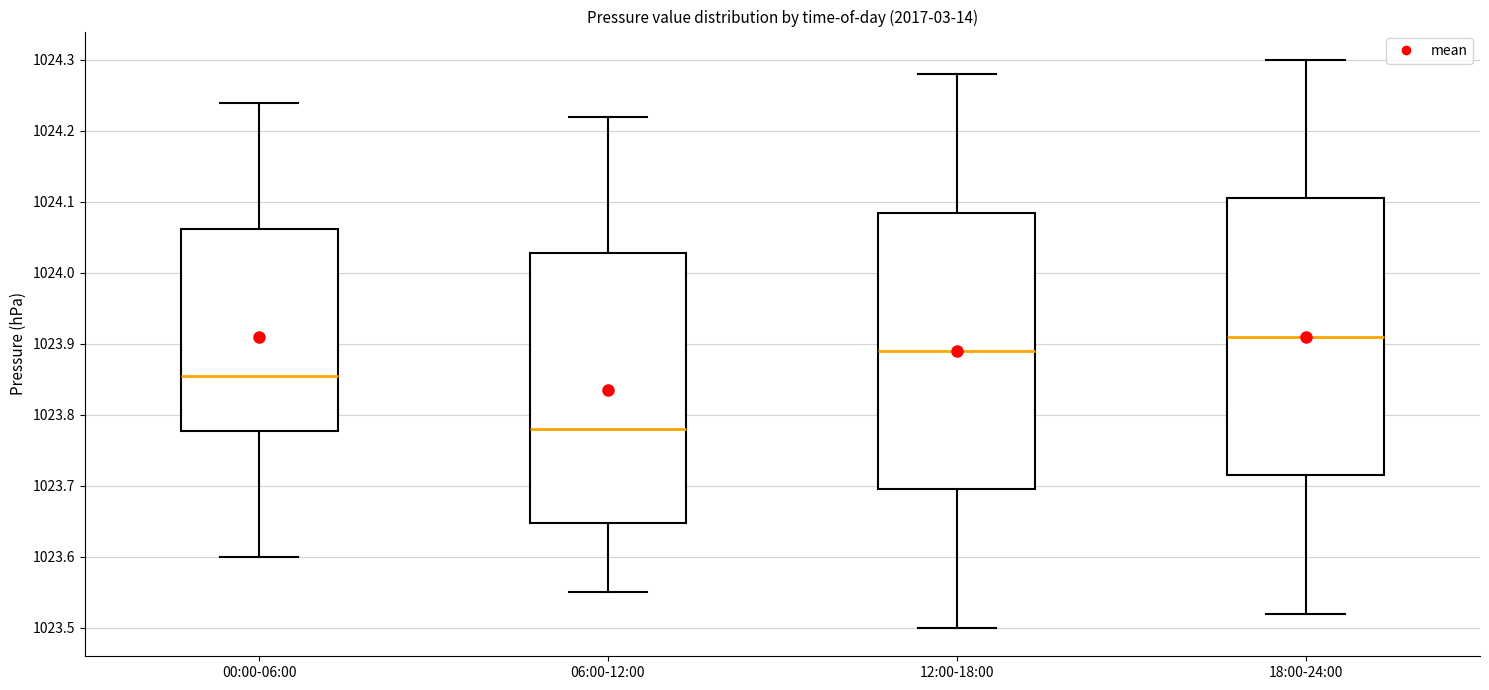

Which box's median line is the highest?

18:00-24:00